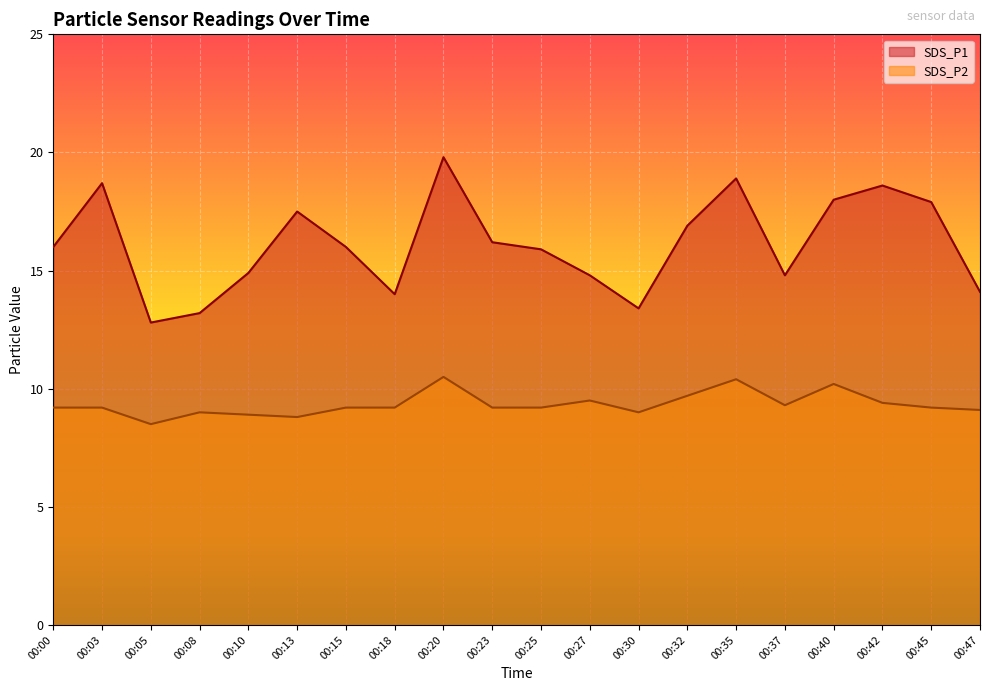

What are all the series names shown in the legend?

SDS_P1, SDS_P2